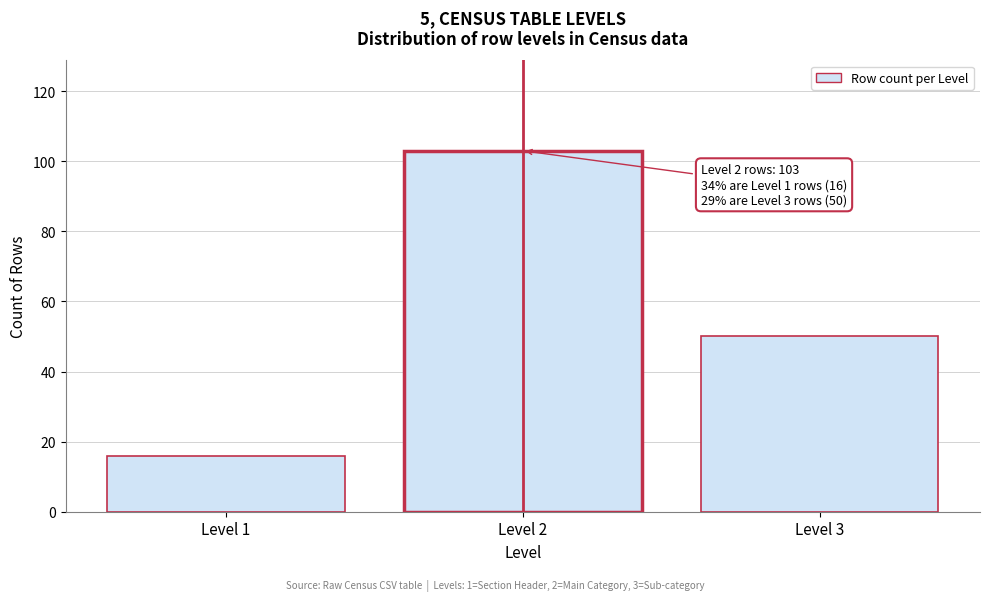

Reading left to right, extract all data points from this chart.

16	103	50